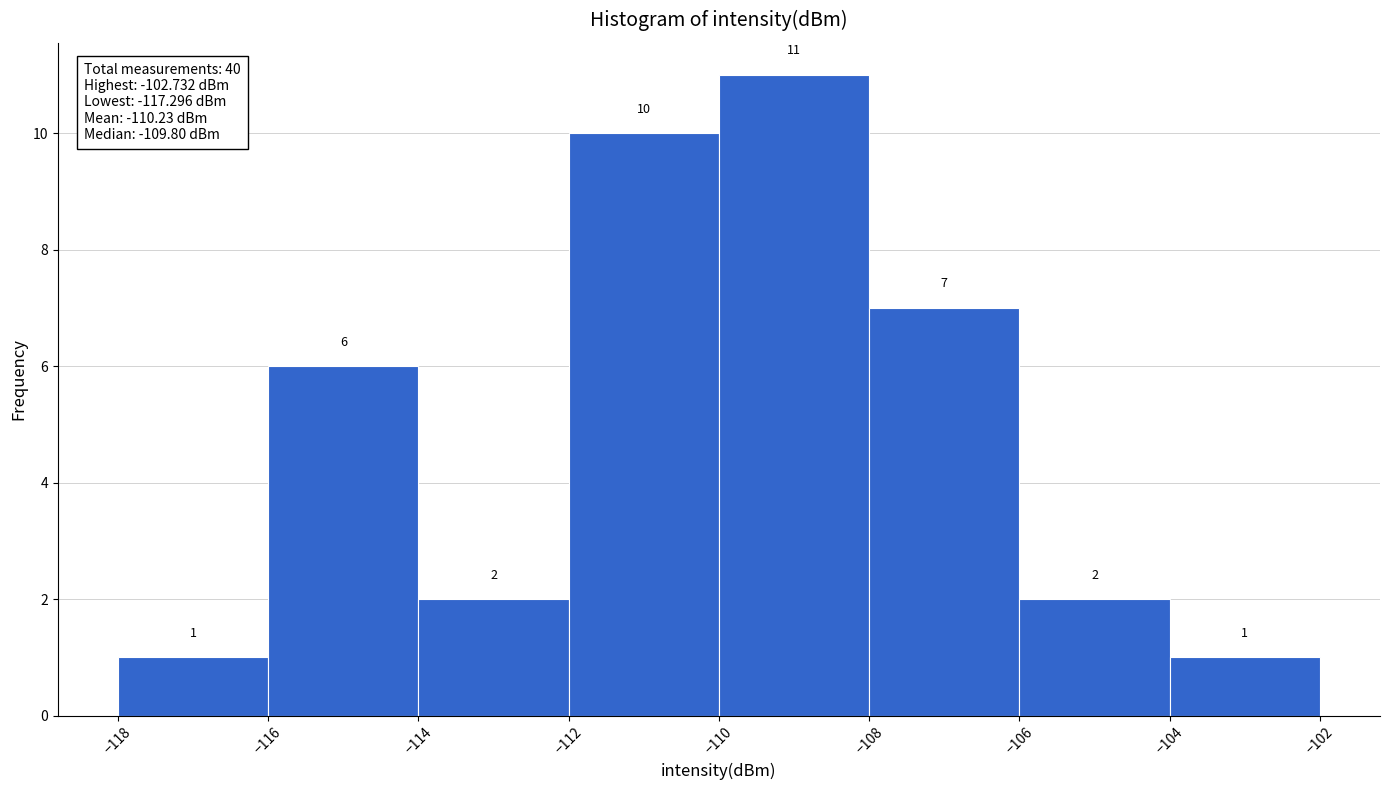

Reading left to right, list every bar in this chart as the range it spans on the x-axis followed by its height.

-118 to -116: 1
-116 to -114: 6
-114 to -112: 2
-112 to -110: 10
-110 to -108: 11
-108 to -106: 7
-106 to -104: 2
-104 to -102: 1